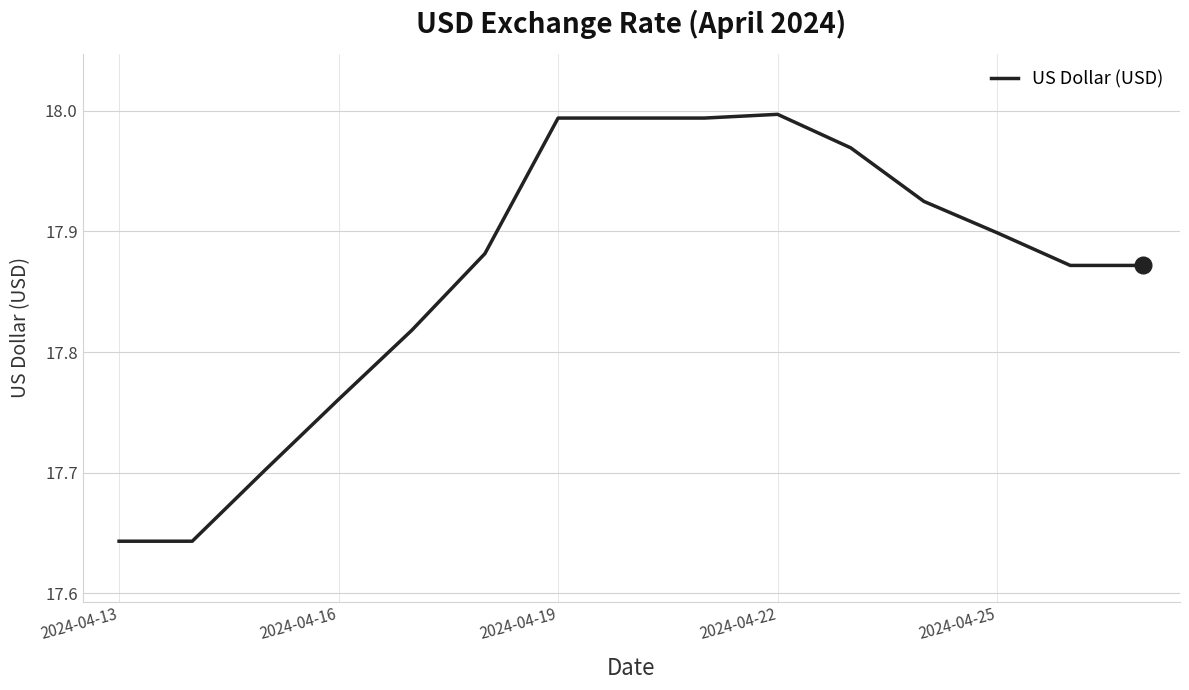

Reading right to left, what are all the values shown in this chart?

17.9	17.9	17.9	17.9	18.0	18.0	18.0	18.0	18.0	17.9	17.8	17.8	17.7	17.6	17.6